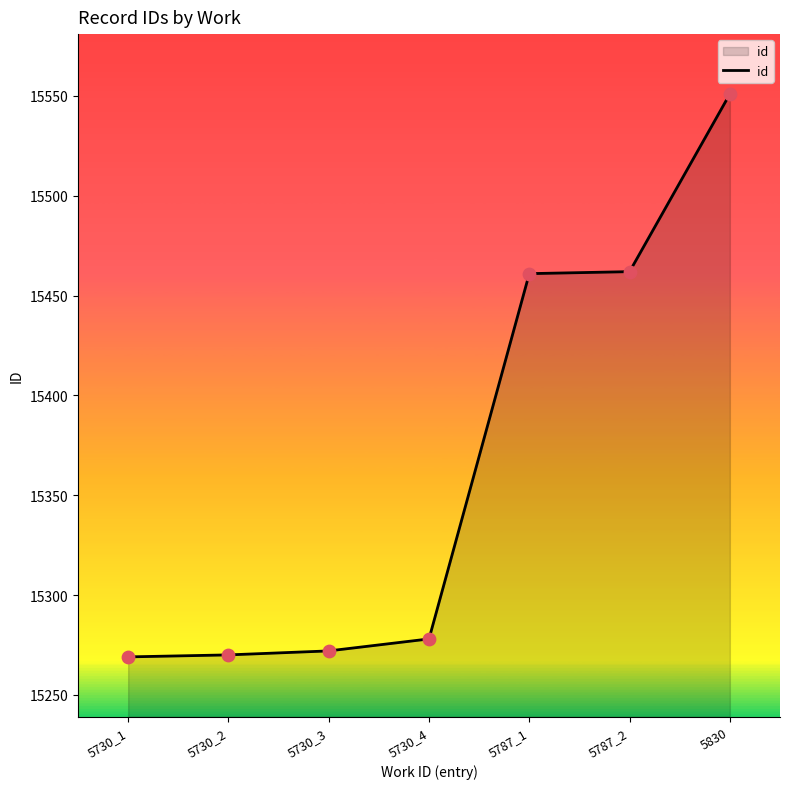

What is the change in value from 5730_3 to 5830?

+279